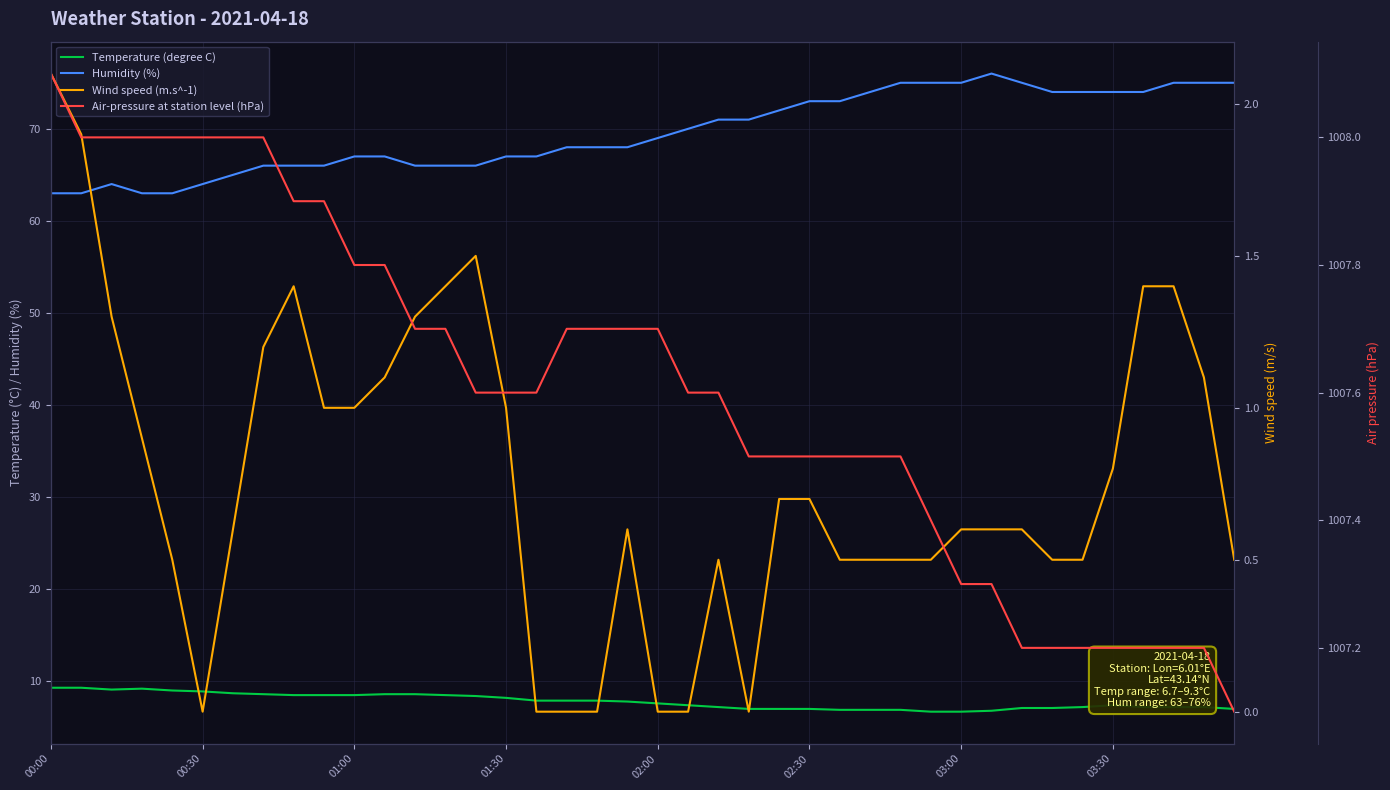

Reading left to right, extract all data points from this chart.

Temperature (degree C): 9.3	9.3	9.1	9.2	9.0	8.9	8.7	8.6	8.5	8.5	8.5	8.6	8.6	8.5	8.4	8.2	7.9	7.9	7.9	7.8	7.6	7.4	7.2	7.0	7.0	7.0	6.9	6.9	6.9	6.7	6.7	6.8	7.1	7.1	7.2	7.4	7.2	7.2	7.2	7.0
Humidity (%): 63.0	63.0	64.0	63.0	63.0	64.0	65.0	66.0	66.0	66.0	67.0	67.0	66.0	66.0	66.0	67.0	67.0	68.0	68.0	68.0	69.0	70.0	71.0	71.0	72.0	73.0	73.0	74.0	75.0	75.0	75.0	76.0	75.0	74.0	74.0	74.0	74.0	75.0	75.0	75.0
Wind speed (m.s^-1): 2.1	1.9	1.3	0.9	0.5	0.0	0.6	1.2	1.4	1.0	1.0	1.1	1.3	1.4	1.5	1.0	0.0	0.0	0.0	0.6	0.0	0.0	0.5	0.0	0.7	0.7	0.5	0.5	0.5	0.5	0.6	0.6	0.6	0.5	0.5	0.8	1.4	1.4	1.1	0.5
Air-pressure at station level (hPa): 1008.1	1008.0	1008.0	1008.0	1008.0	1008.0	1008.0	1008.0	1007.9	1007.9	1007.8	1007.8	1007.7	1007.7	1007.6	1007.6	1007.6	1007.7	1007.7	1007.7	1007.7	1007.6	1007.6	1007.5	1007.5	1007.5	1007.5	1007.5	1007.5	1007.4	1007.3	1007.3	1007.2	1007.2	1007.2	1007.2	1007.2	1007.2	1007.2	1007.1